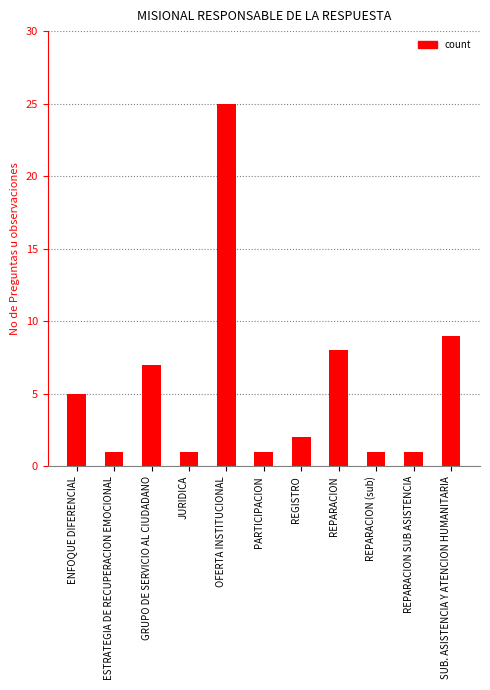

How many data points are less than 2?

5